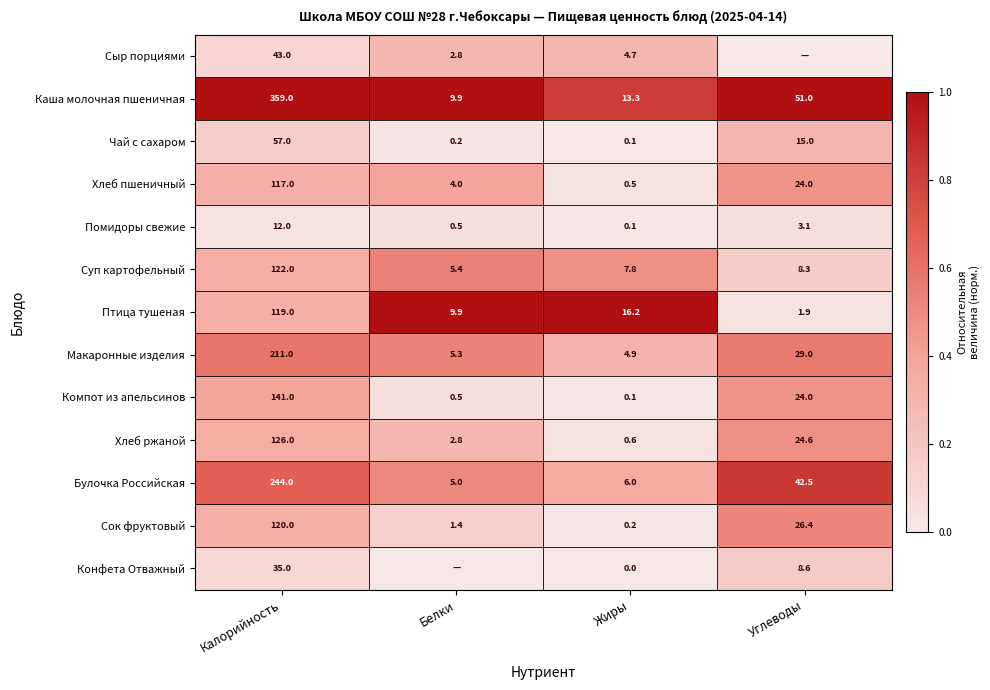

Read the Компот из апельсинов value at Белки.

0.5